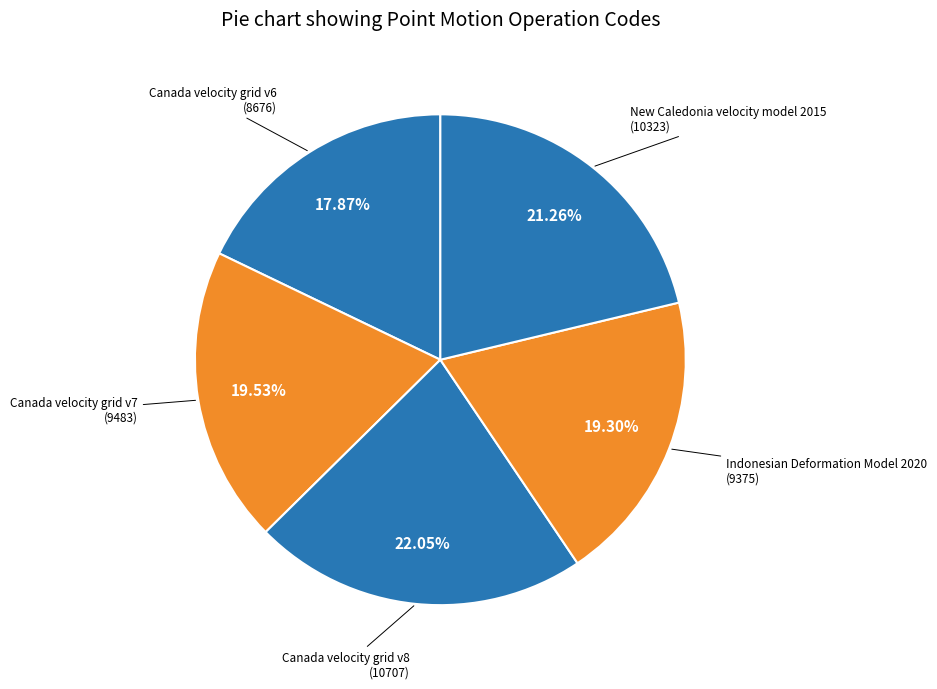

What is the largest slice in the pie chart?

Canada velocity grid v8